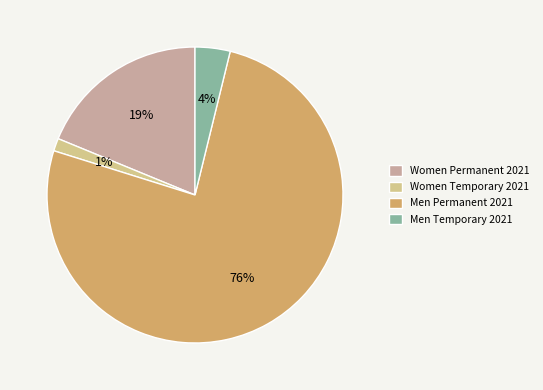

What is the largest slice in the pie chart?

Men Permanent 2021